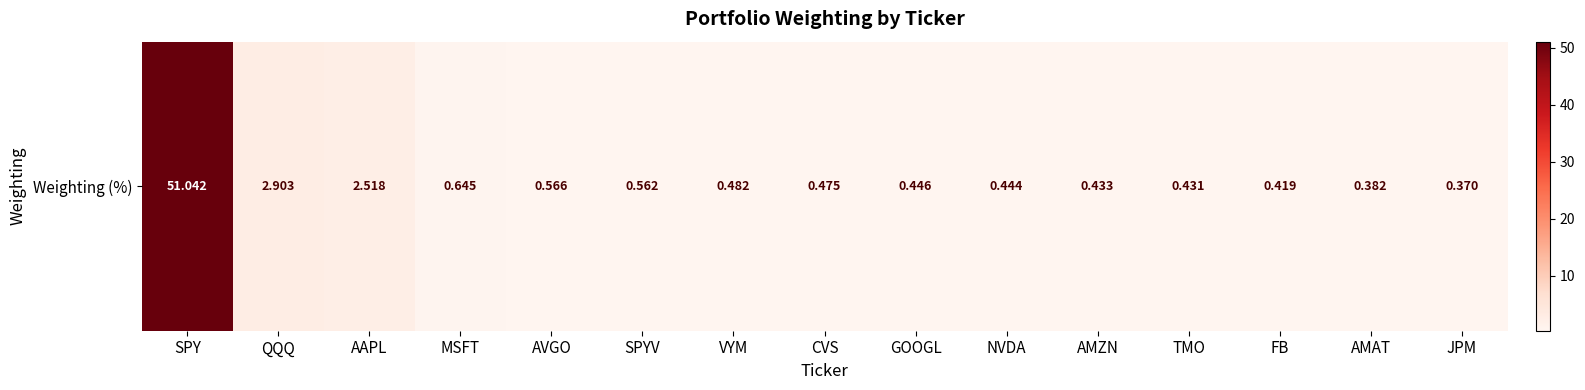

What is the sum of the values at AMZN and GOOGL?

0.9